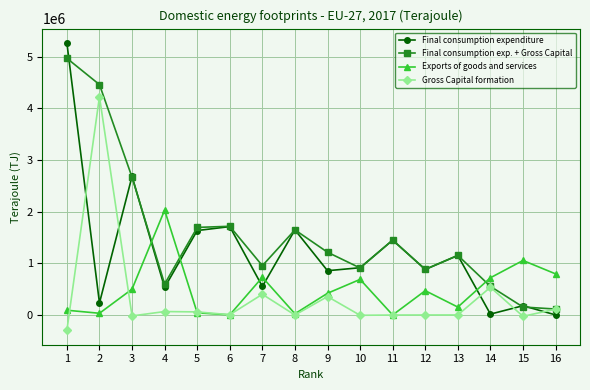

What is the value of the Final consumption exp. + Gross Capital point at the 8th from the left?

1648669.0